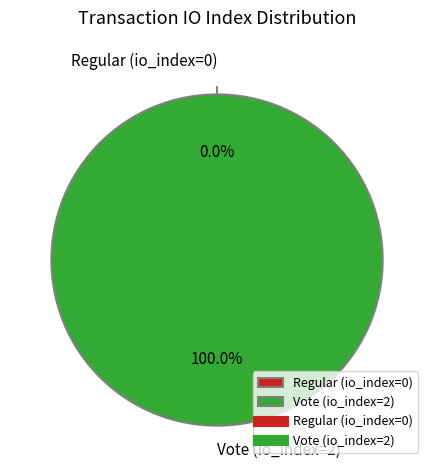

How many segments does this pie chart have?

2